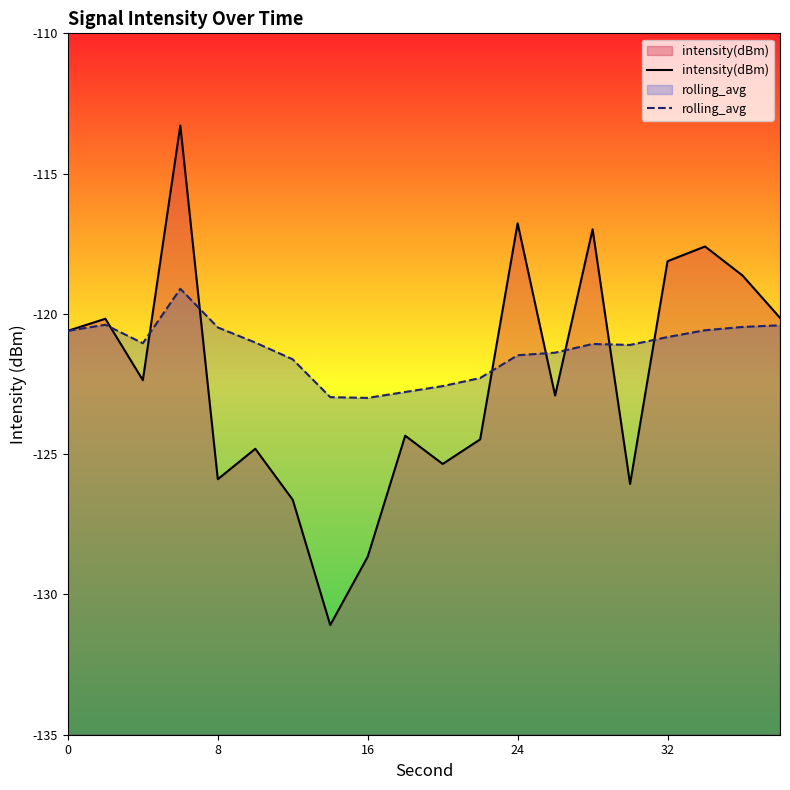

Which series has the widest spread of values?

intensity(dBm)